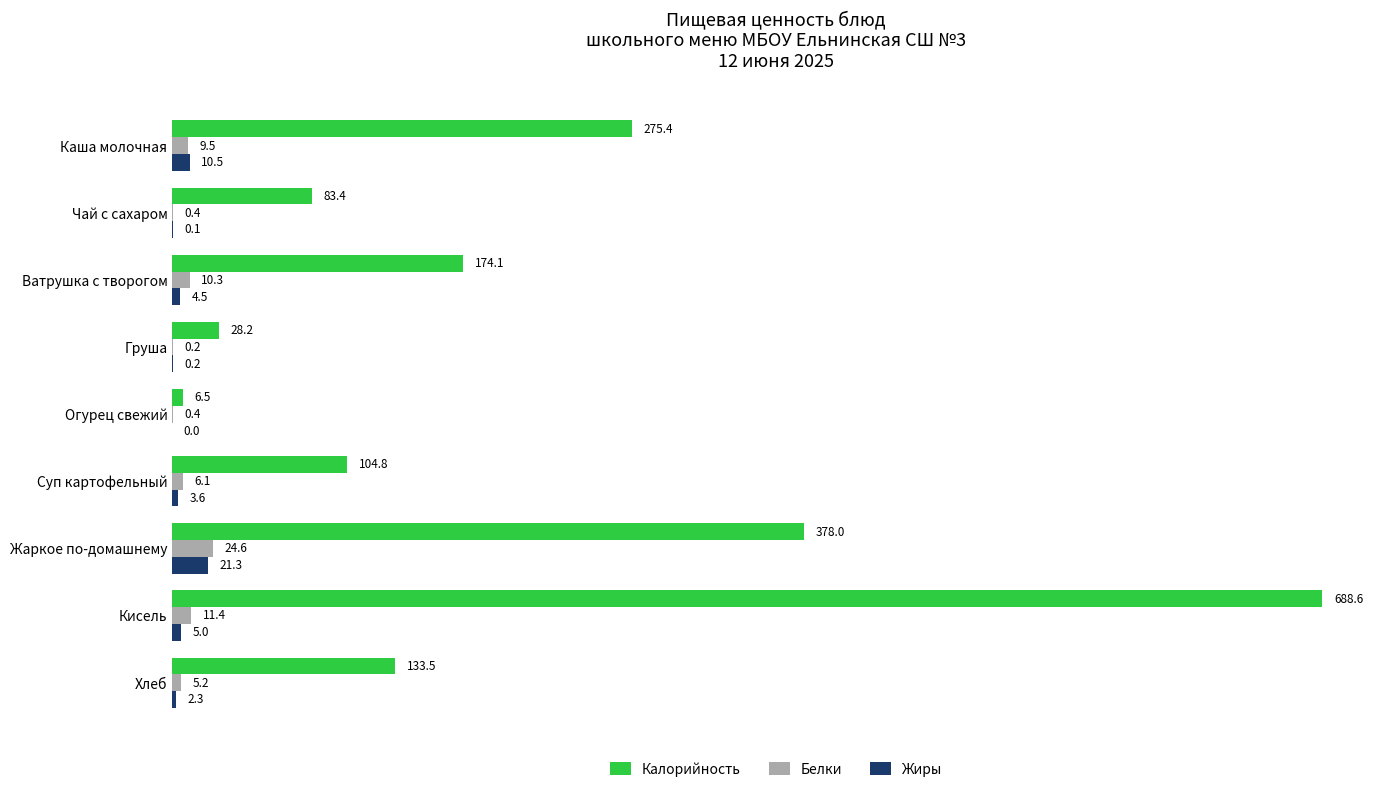

The Белки series shows 11.4 at Кисель. True or false?

True